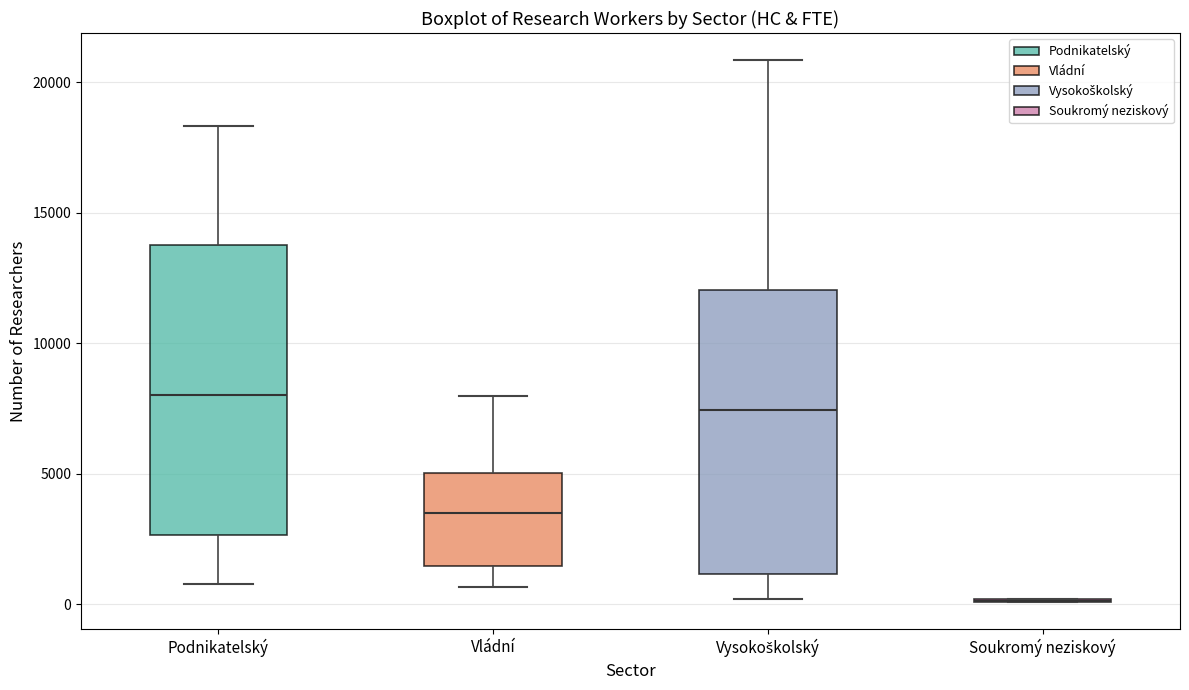

Reading left to right, transcribe this box plot: for each box, give where its median line is, the range the box spans, and where its two whiskers end, as read against the y-axis. The values are not printed on the chart, so give them approximately, as read against the axis.

Podnikatelský: median 8000, box 2500 to 13500, whiskers 1000 to 18500
Vládní: median 3500, box 1500 to 5000, whiskers 500 to 8000
Vysokoškolský: median 7500, box 1000 to 12000, whiskers 0 to 21000
Soukromý neziskový: box collapsed to a line at 0, whiskers 0 to 0